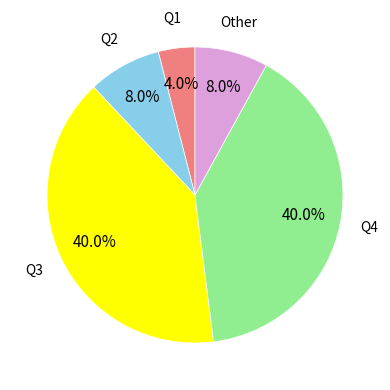

Is there a majority slice in this chart?

No